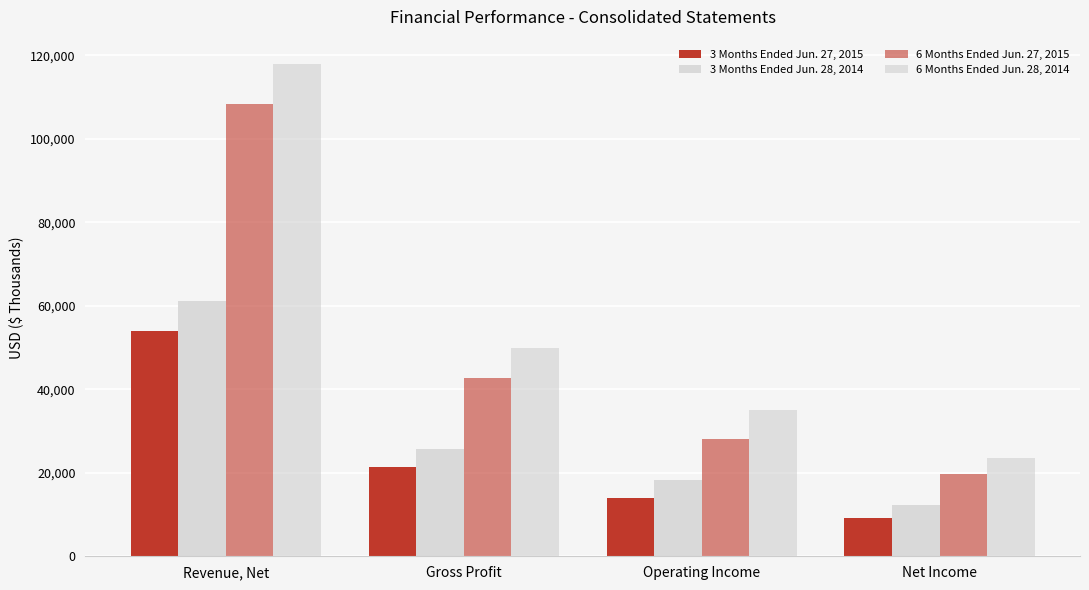

True or false: 6 Months Ended Jun. 28, 2014 has a value of 62203 at Revenue, Net.

False